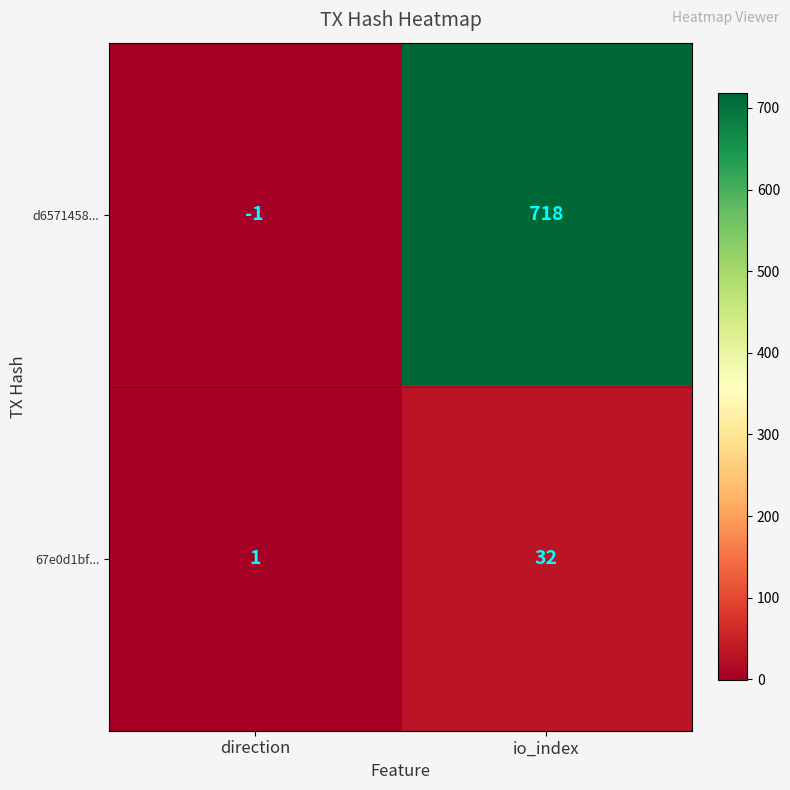

Reading left to right, transcribe all the data shown in this chart.

d6571458...: direction=-1	io_index=718
67e0d1bf...: direction=1	io_index=32